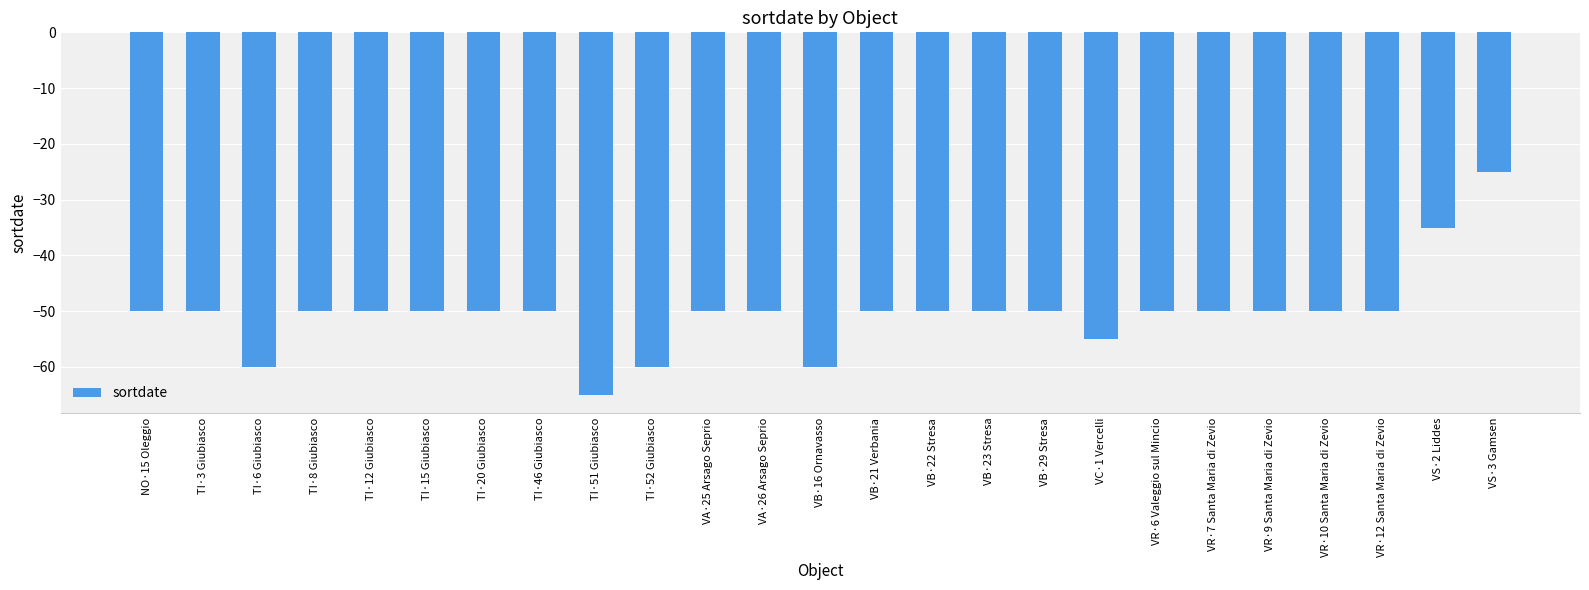

Which label corresponds to the smallest value in the chart?

TI·51 Giubiasco